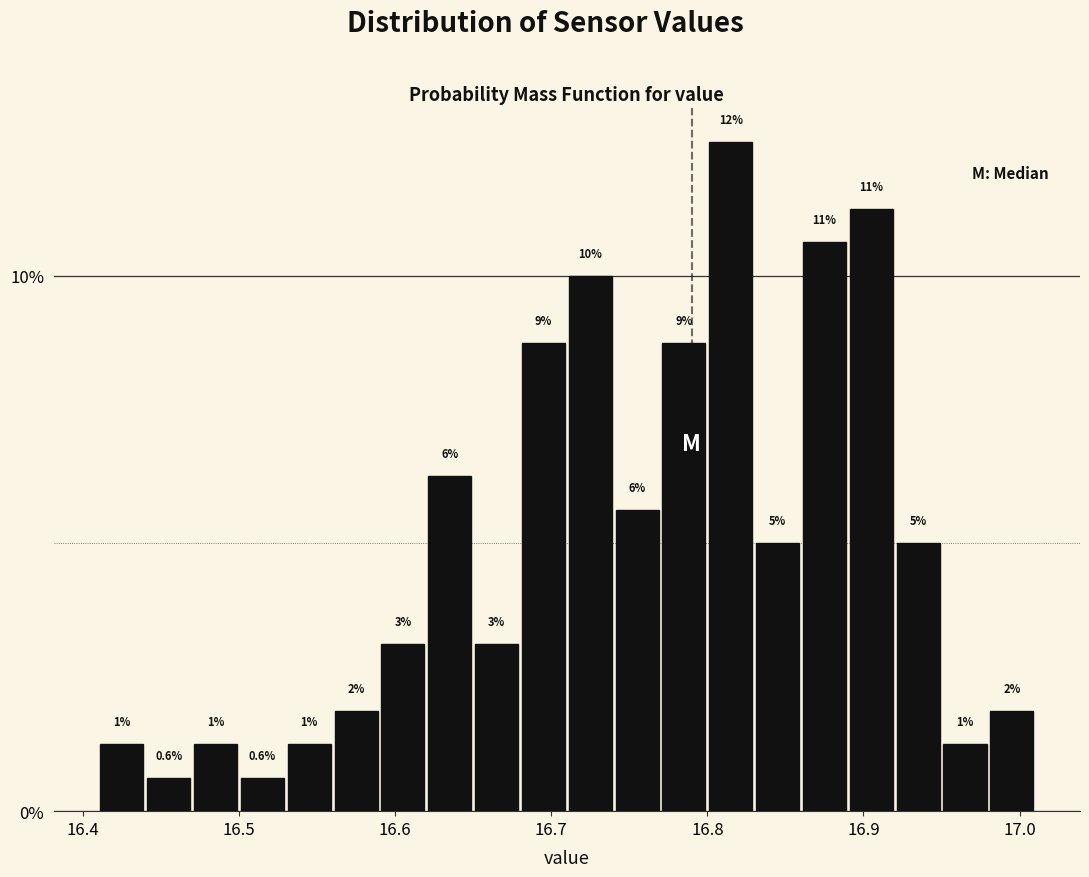

Read against the x-axis, roughly where is the centre of the tallest bar?

16.82